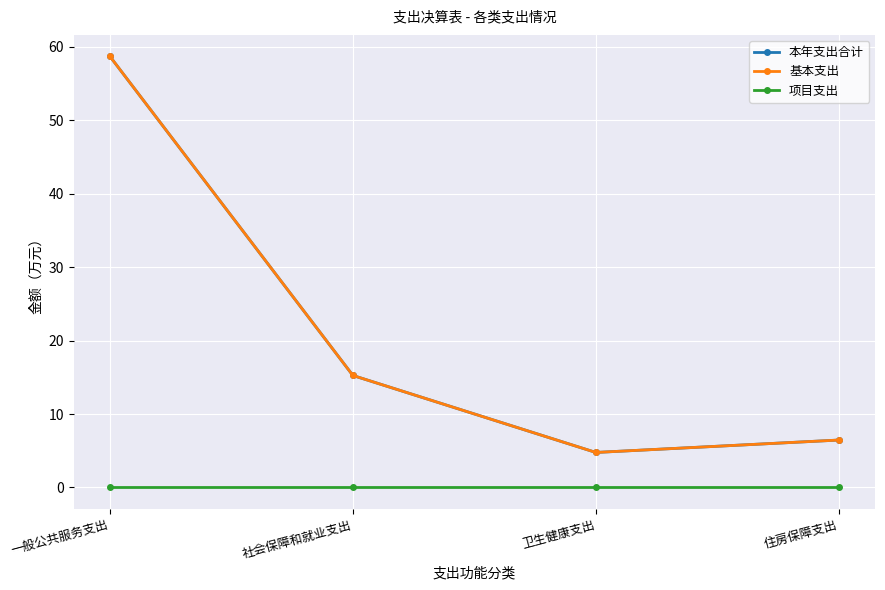

What is the average value of the 基本支出 series?

21.3